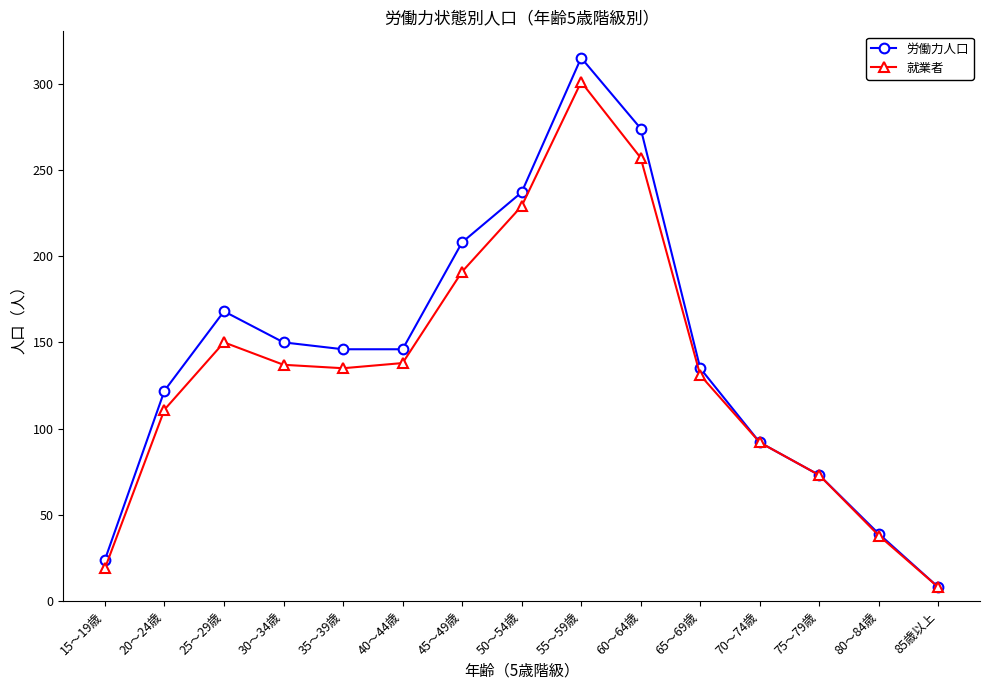

Which category has the lowest value in the 就業者 series?

85歳以上